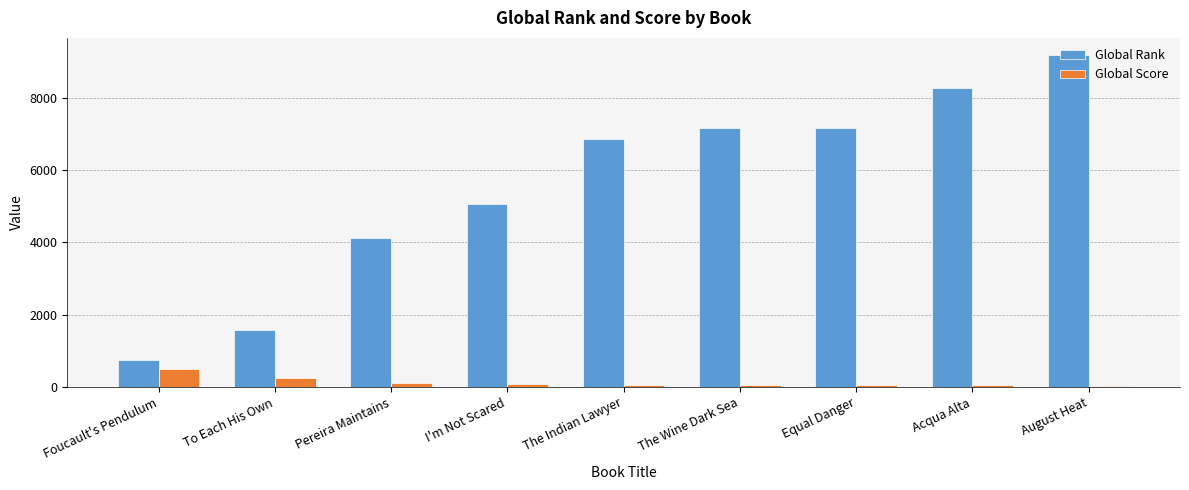

Read the Global Score value at I'm Not Scared.

82